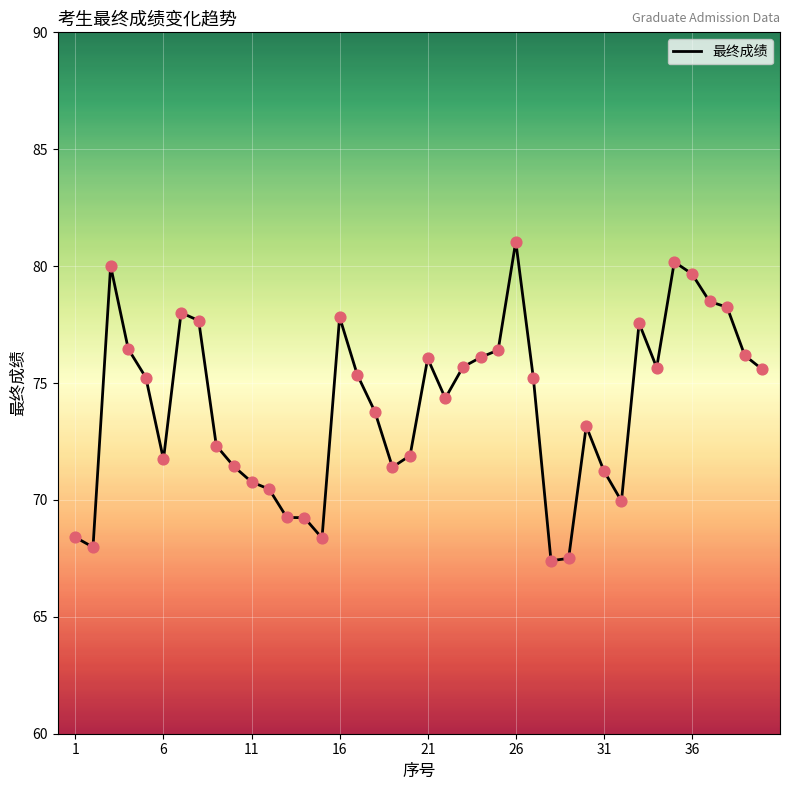

What is the minimum value shown in the chart?

67.4